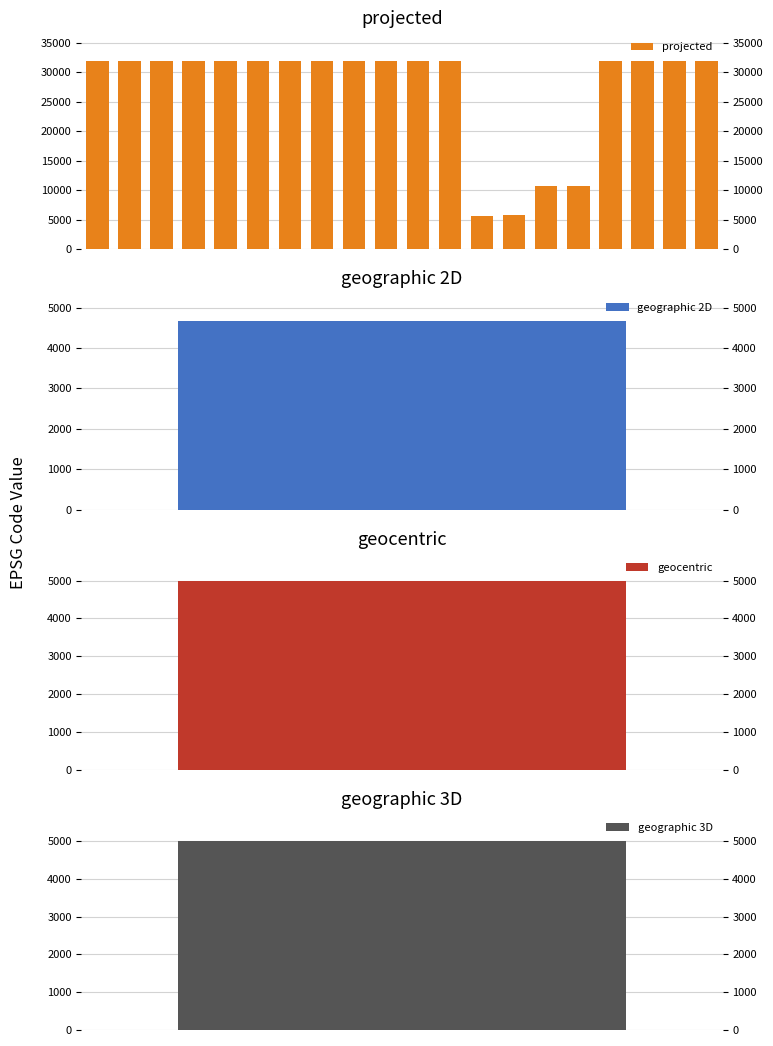

What is the value of the 13th bar from the left?

5641